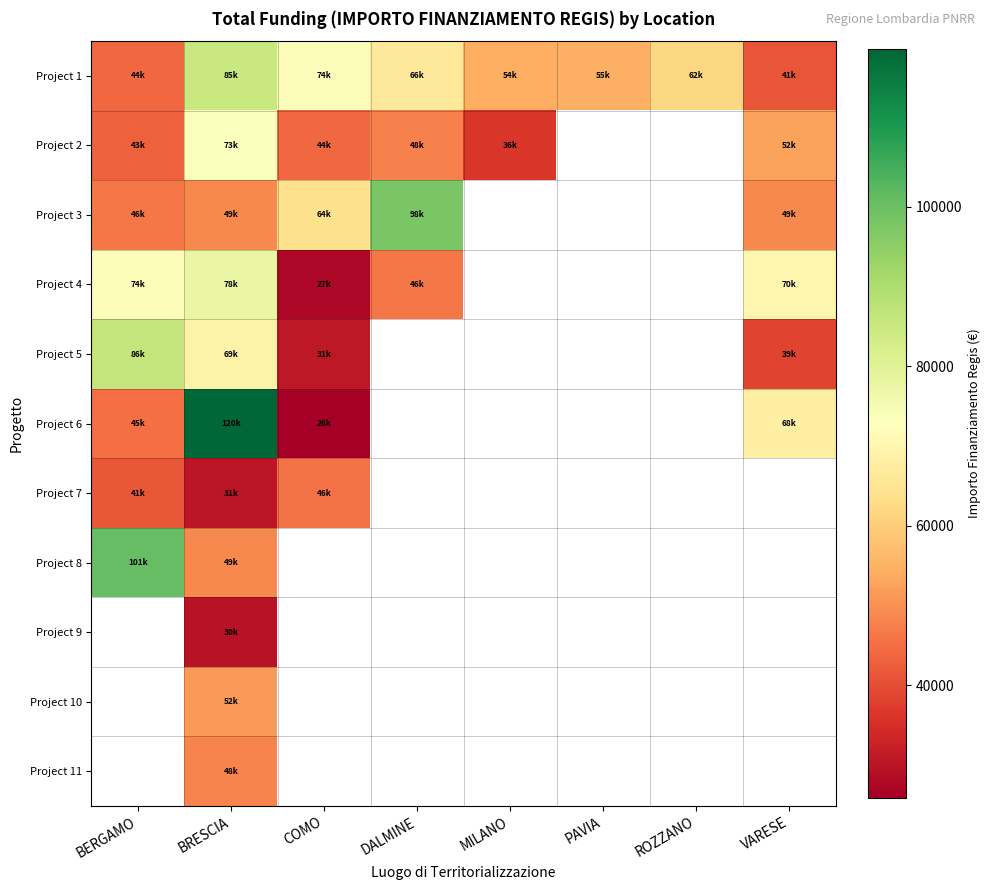

What is the difference between the Project 2 values at DALMINE and MILANO?

11670.8